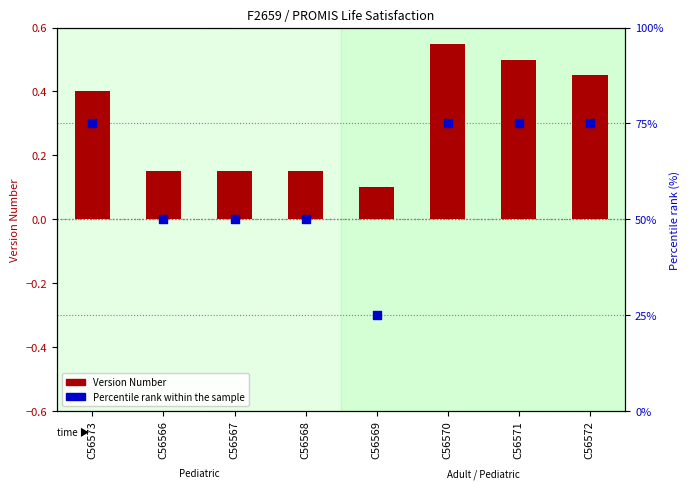

What is the total value across all series at C56573?

75.4